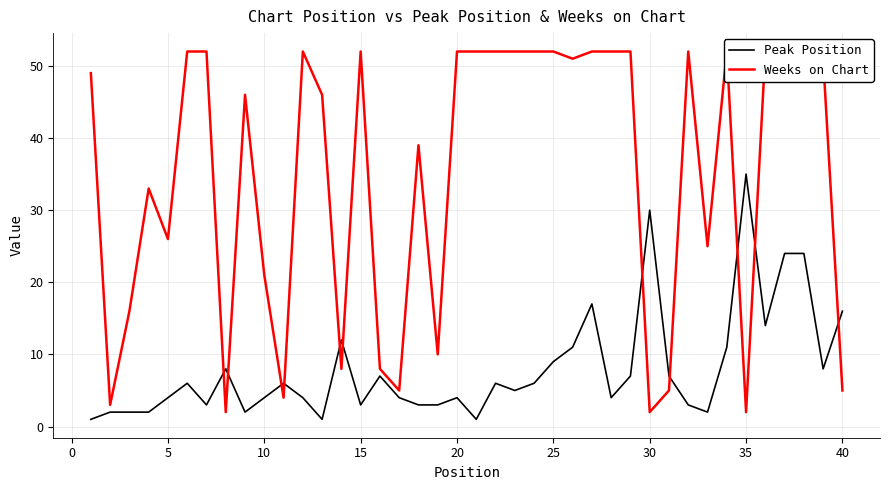

Which series has the largest total across all categories?

Weeks on Chart